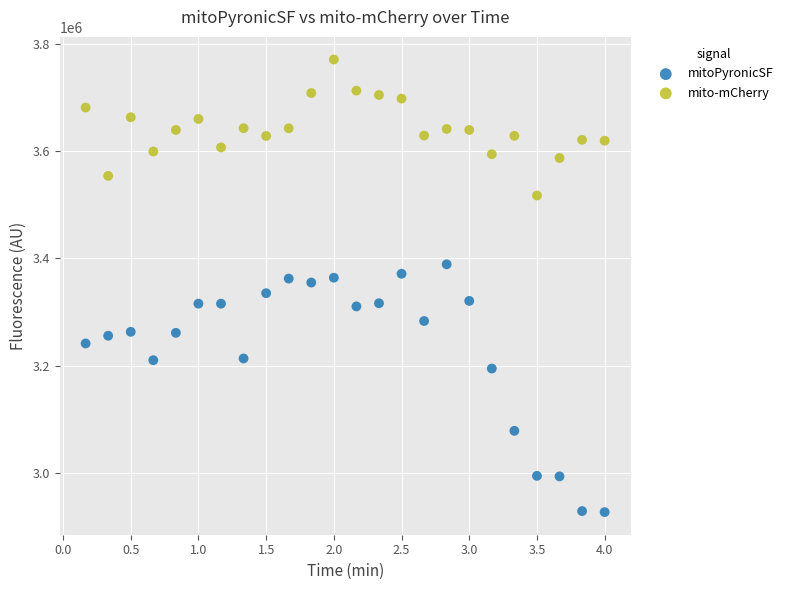

Which series contains the highest Y value?

mito-mCherry